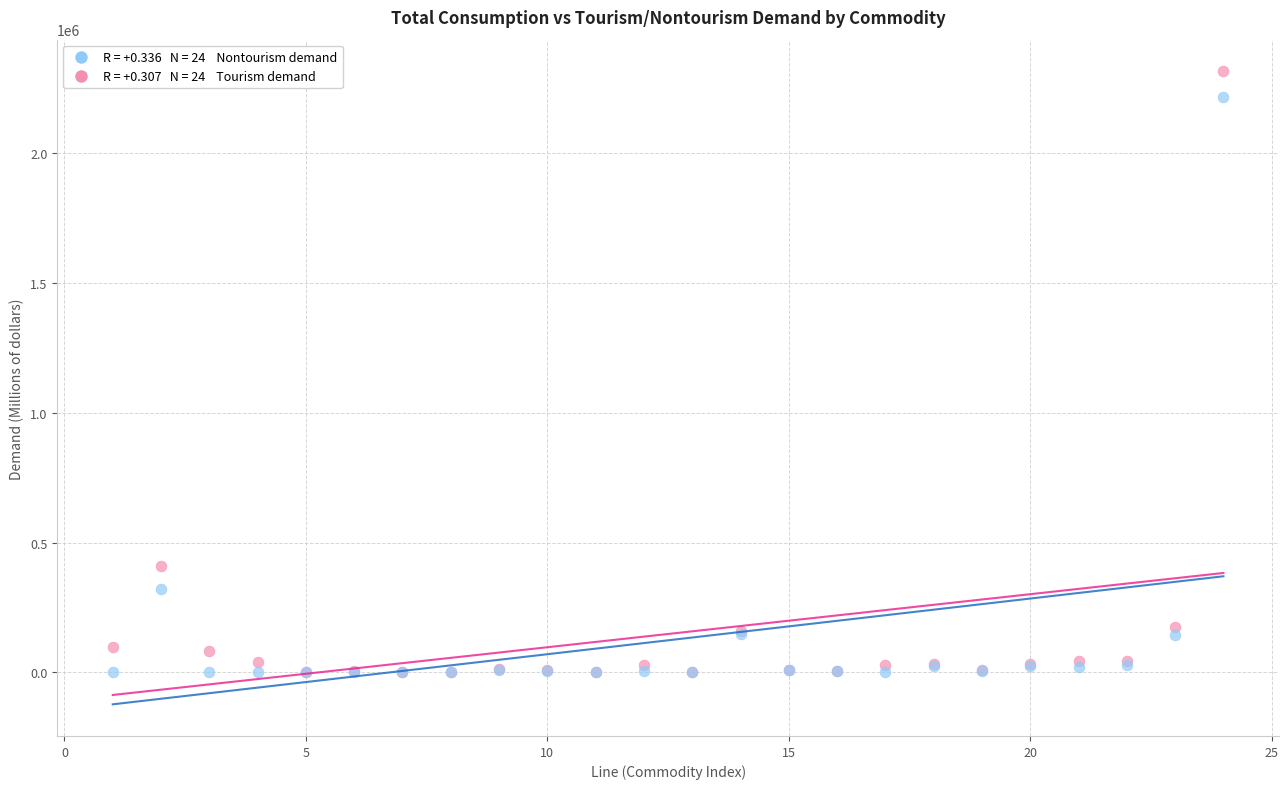

Across all series, what Y value is closest to 1158300?

409407.5